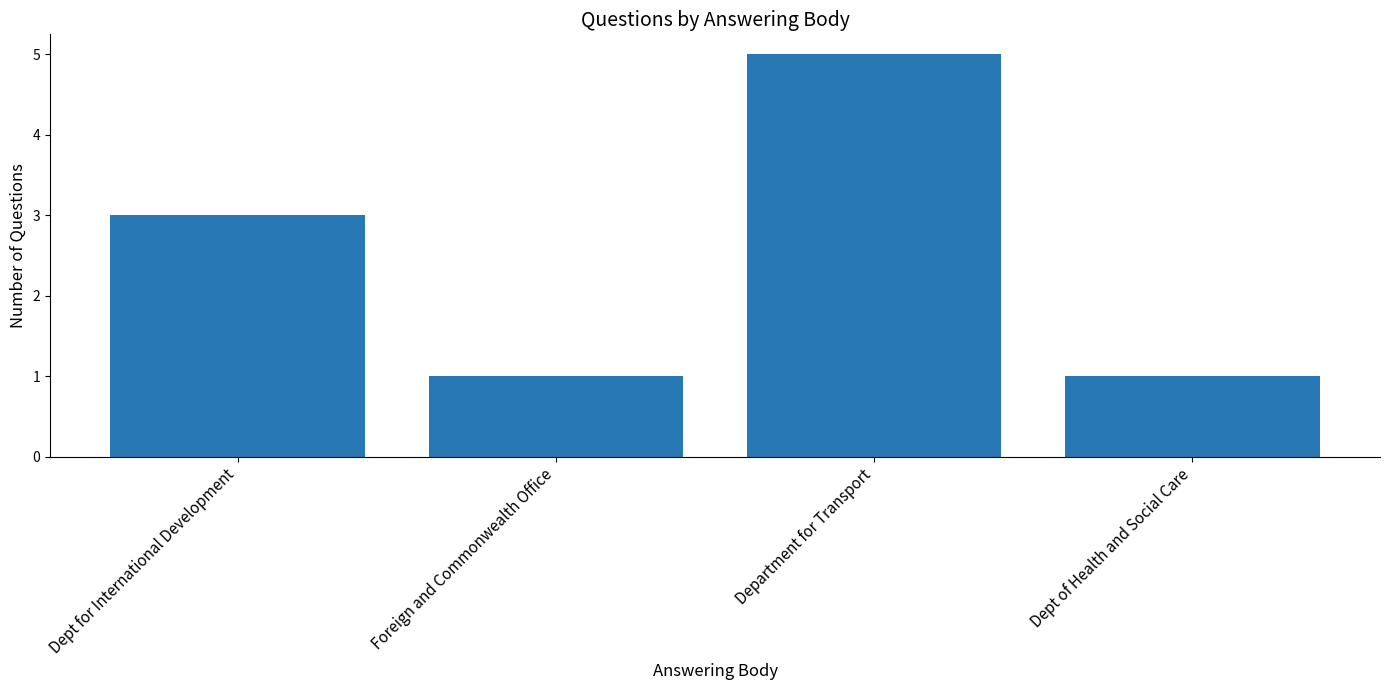

What is the maximum value shown in the chart?

5